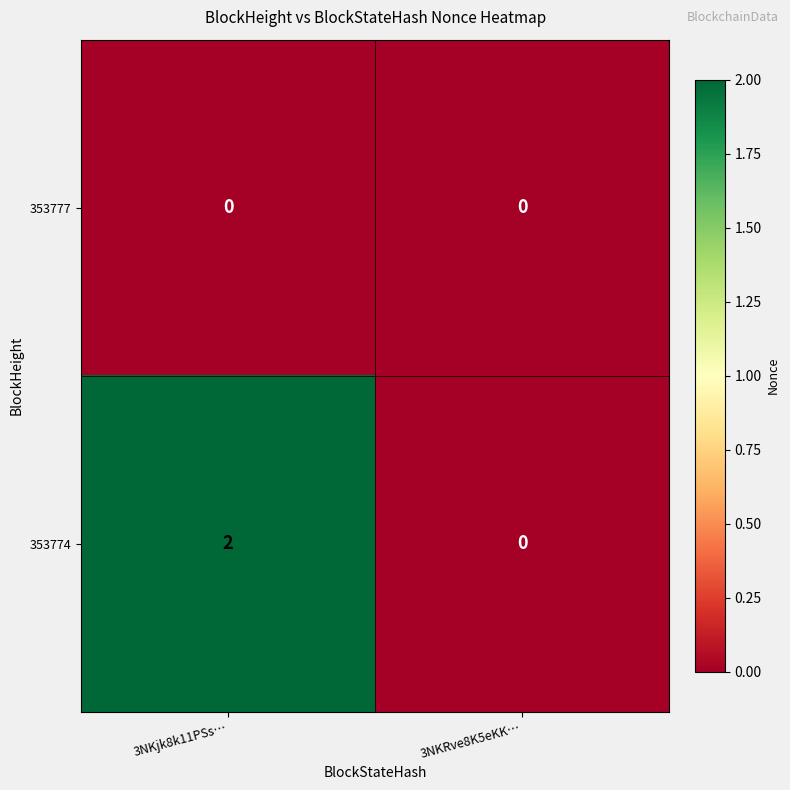

List the series in order of their overall mean, highest first.

353774, 353777